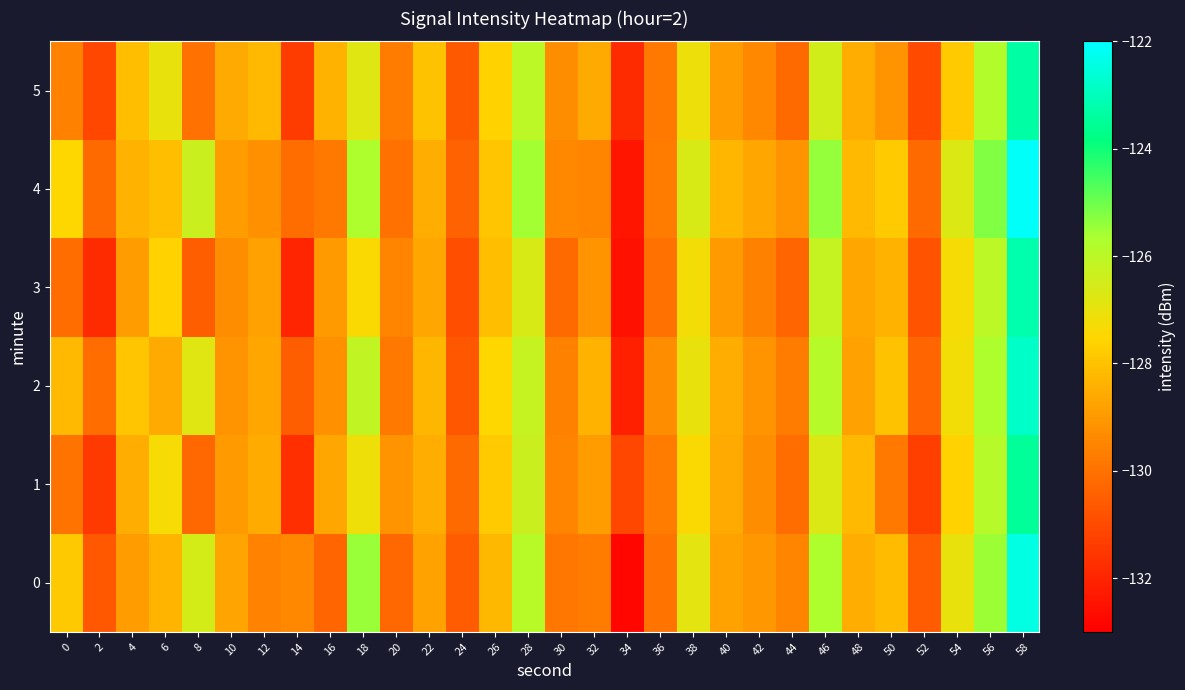

What is the difference between the highest and lowest values at 0?

2.6